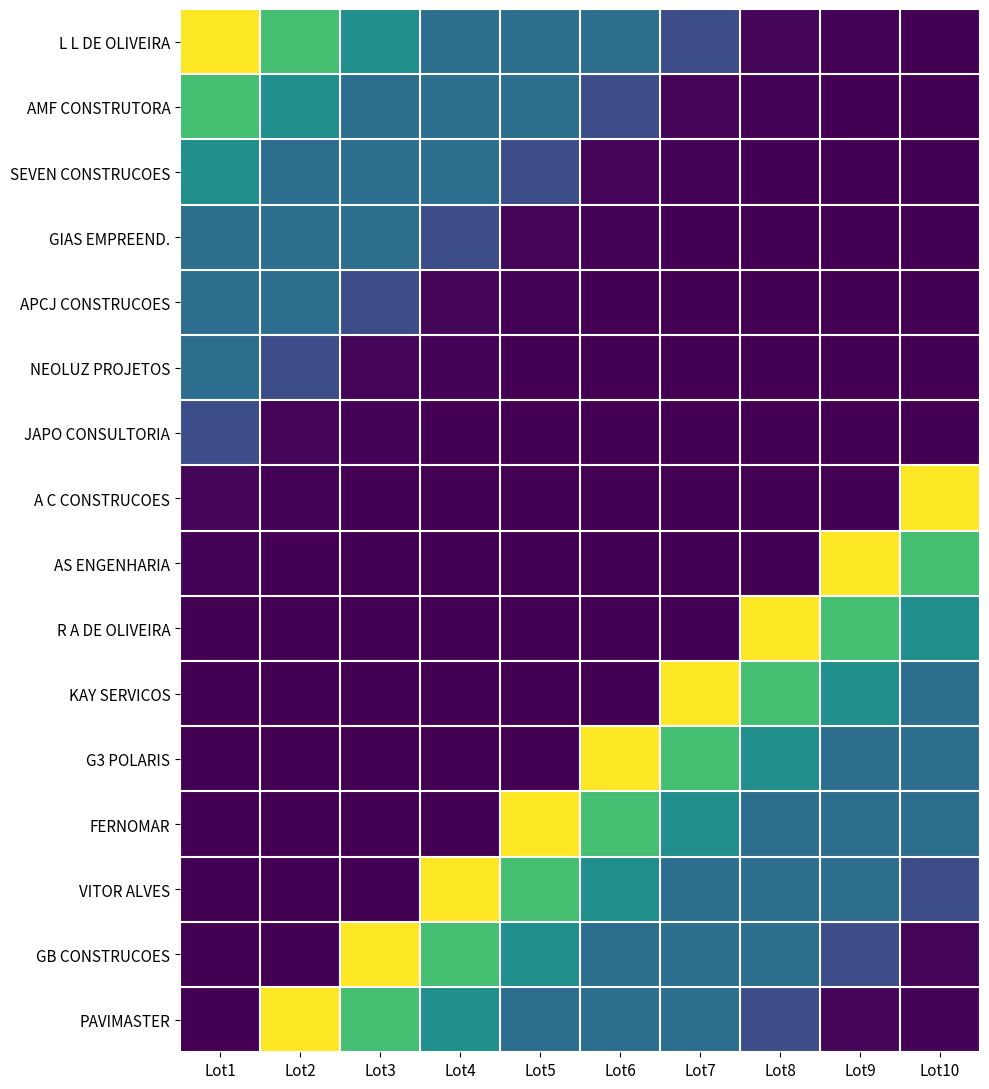

List the series in order of their peak value, highest first.

L L DE OLIVEIRA, A C CONSTRUCOES, AS ENGENHARIA, R A DE OLIVEIRA, KAY SERVICOS, G3 POLARIS, FERNOMAR, VITOR ALVES, GB CONSTRUCOES, PAVIMASTER, AMF CONSTRUTORA, SEVEN CONSTRUCOES, GIAS EMPREEND., APCJ CONSTRUCOES, NEOLUZ PROJETOS, JAPO CONSULTORIA